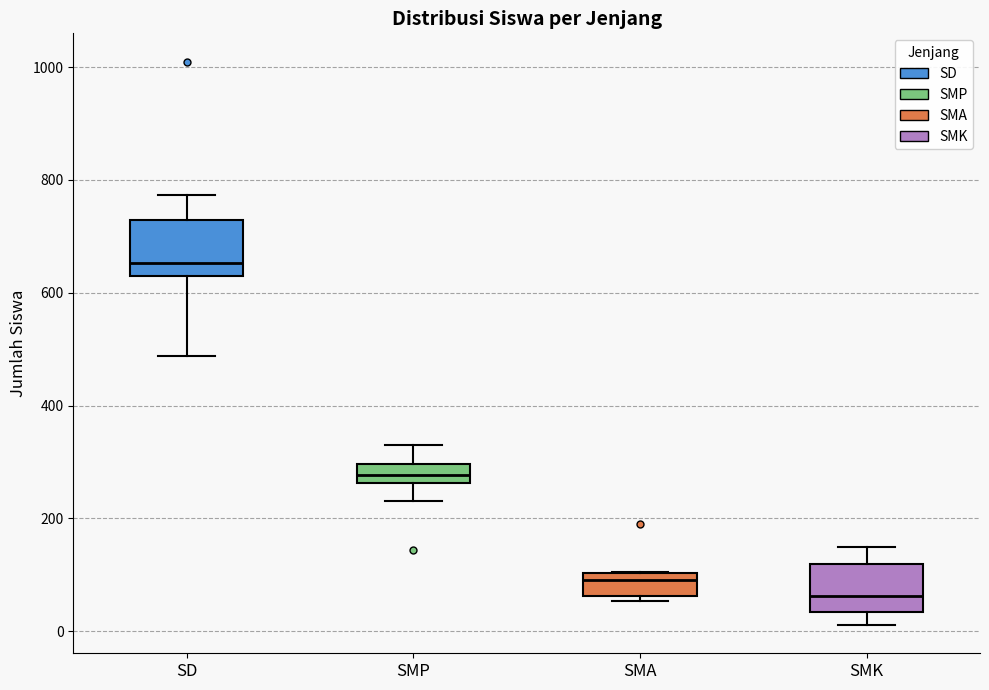

Where is the lower edge of the box for SMK on the y-axis? The values are not printed on the chart, so give them approximately, as read against the axis.

40